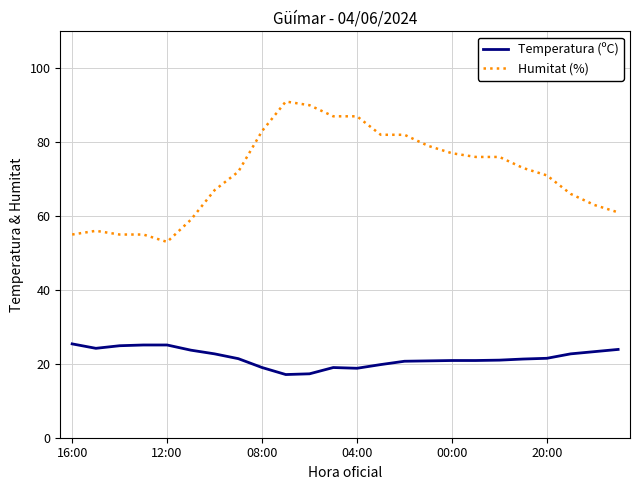

Which series has the largest total across all categories?

Humitat (%)